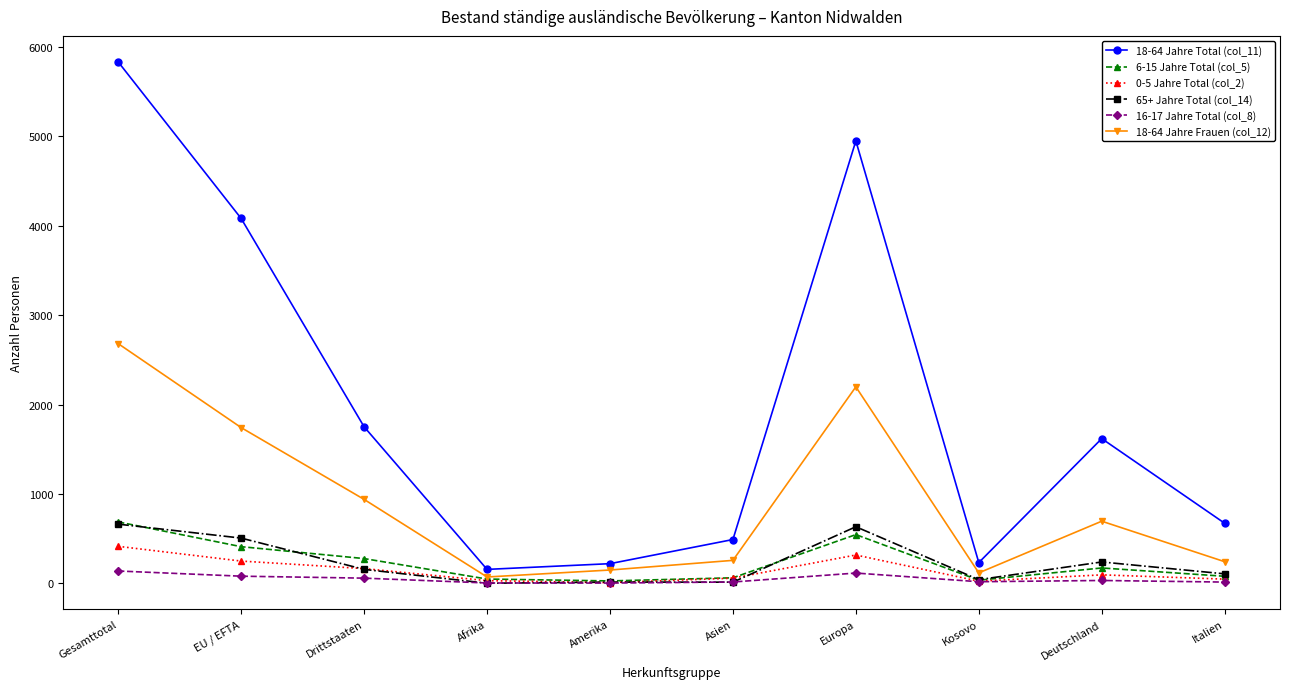

What is the smallest value displayed?

1